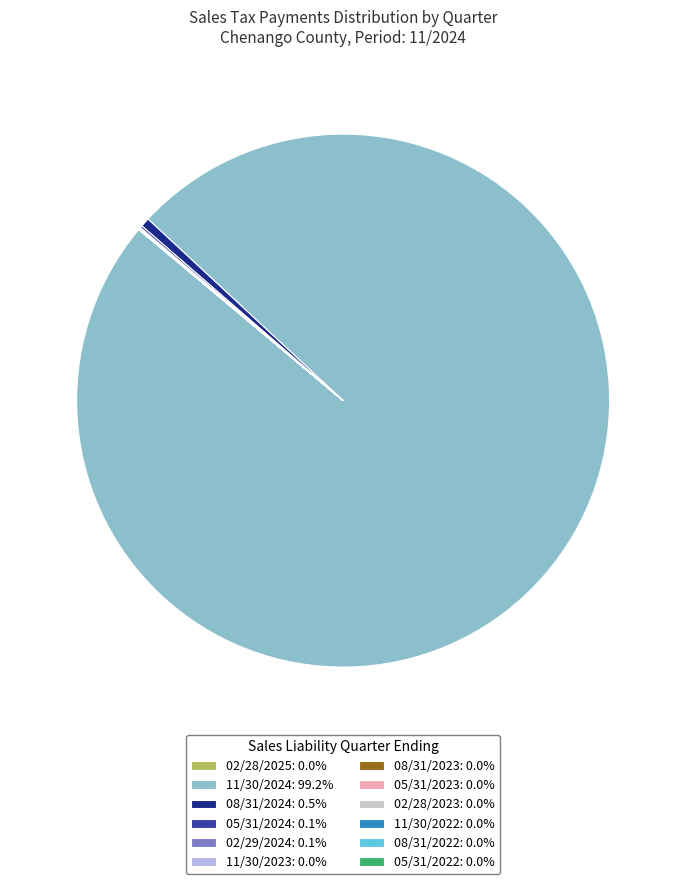

Does any single category account for the majority?

Yes